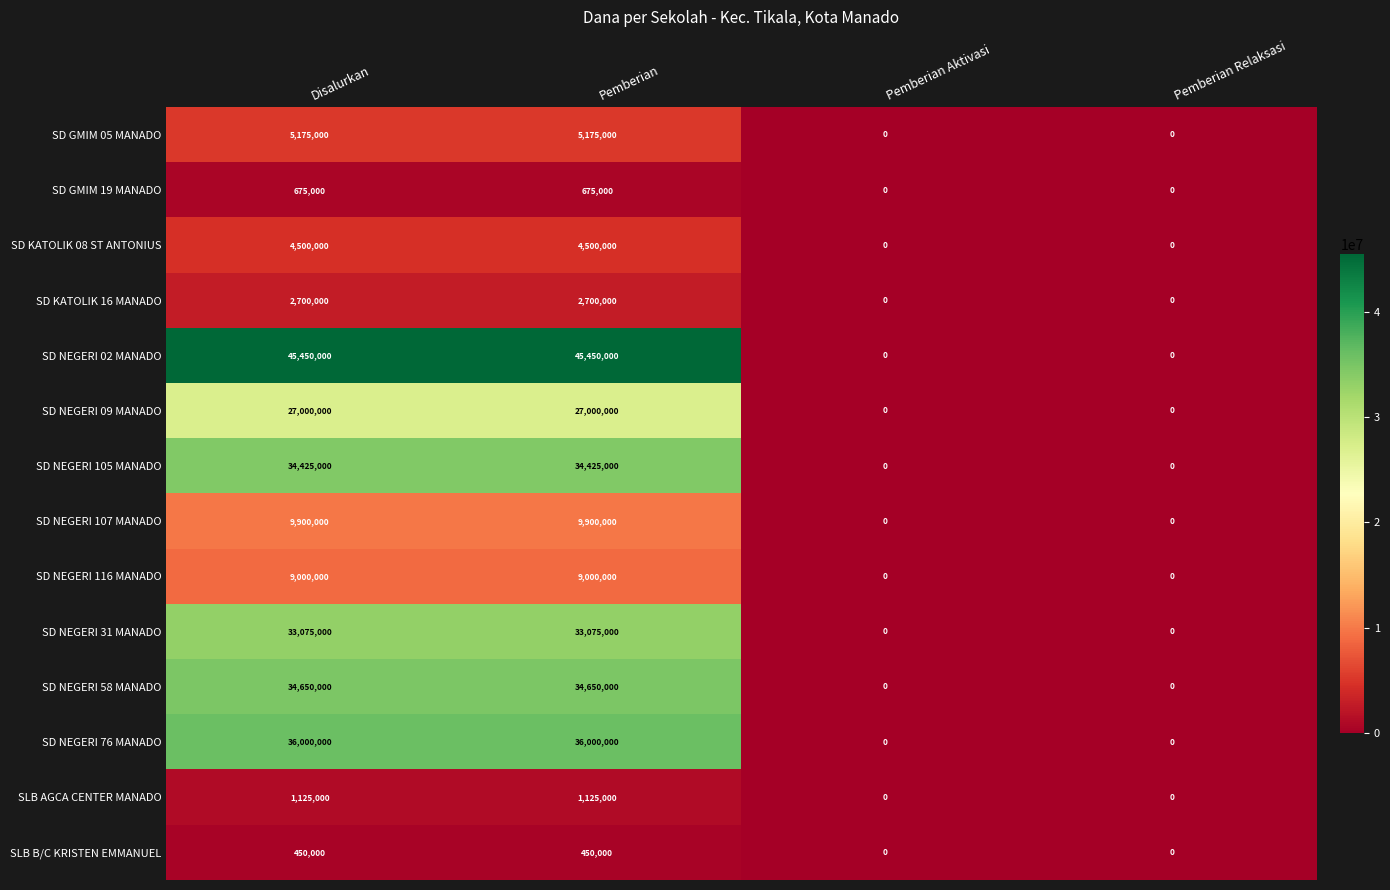

The SLB AGCA CENTER MANADO series shows 750901 at Pemberian. True or false?

False